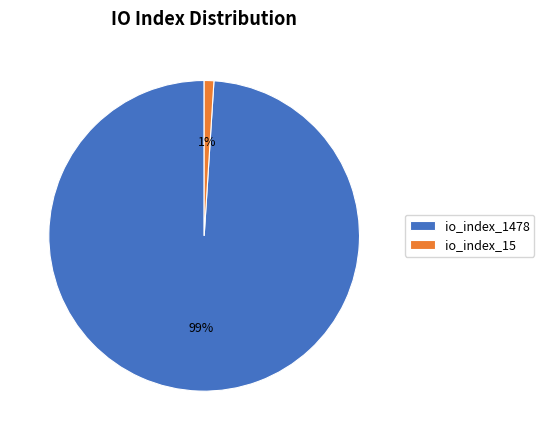

Rank the categories by value from highest to lowest.

io_index_1478, io_index_15